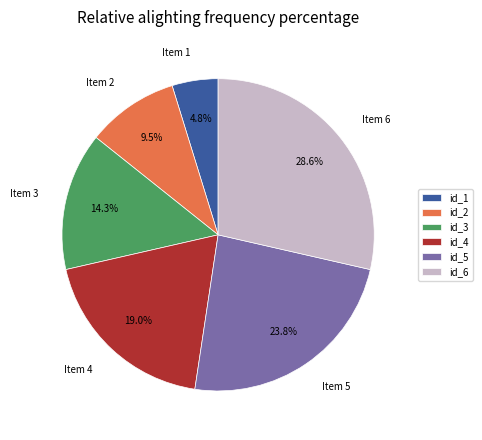

Is there any slice that represents more than half of the pie?

No